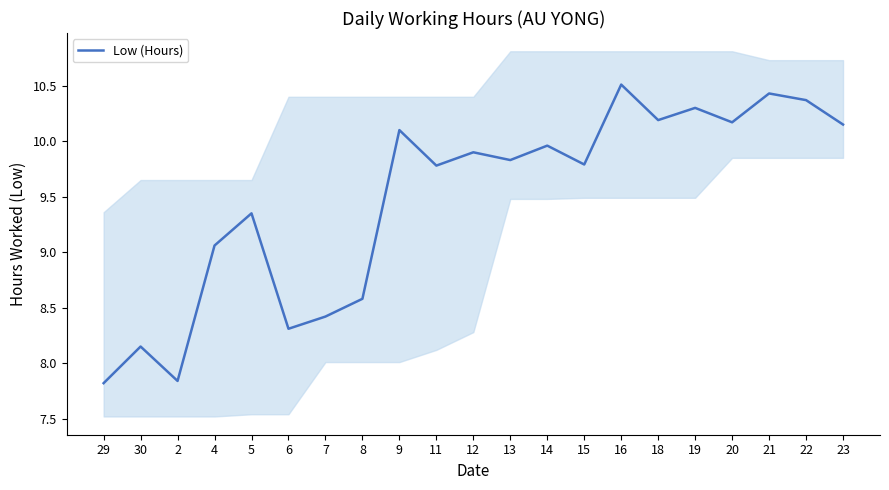

Does the chart display data point markers on the line(s)?

No